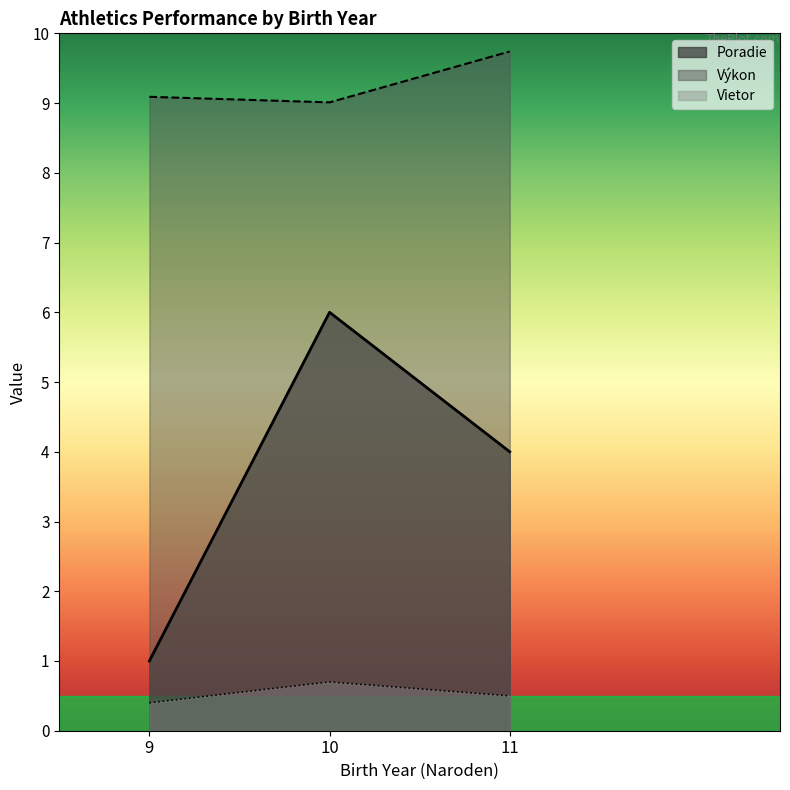

Is it true that Výkon equals 9.1 at 9?

True